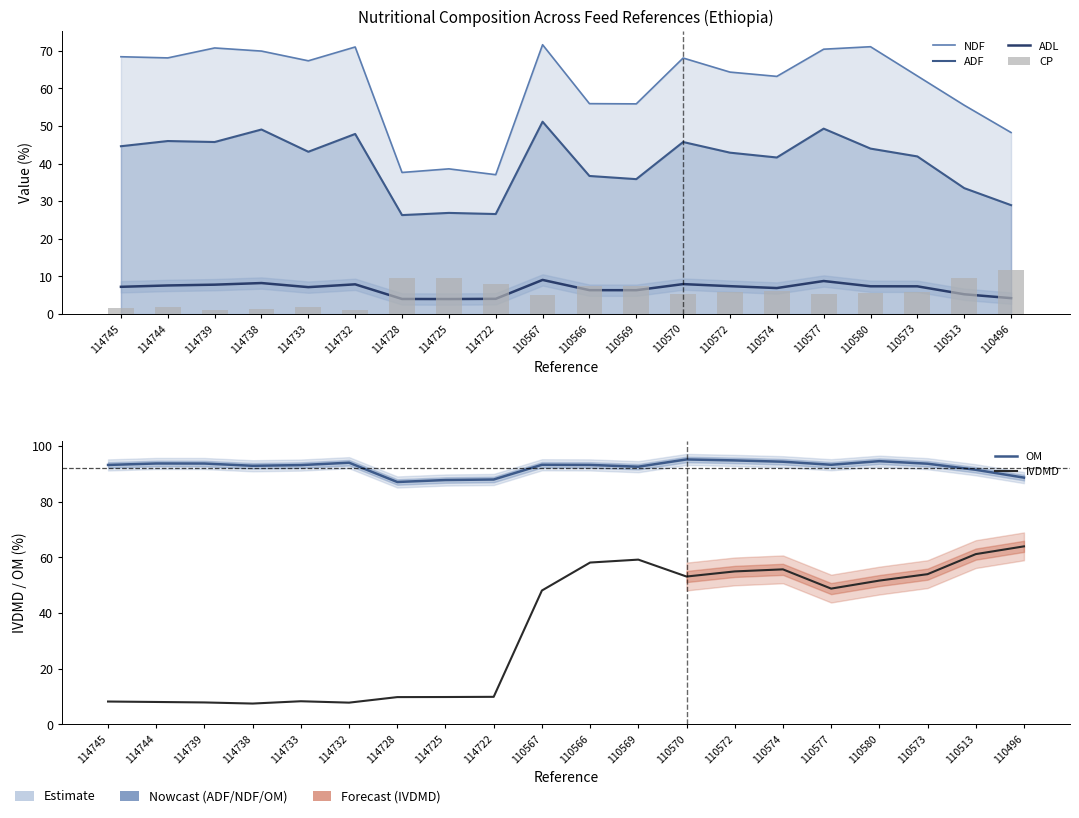

Rank the series by their maximum value, from highest to lowest.

OM, NDF, IVDMD, ADF, CP, ADL